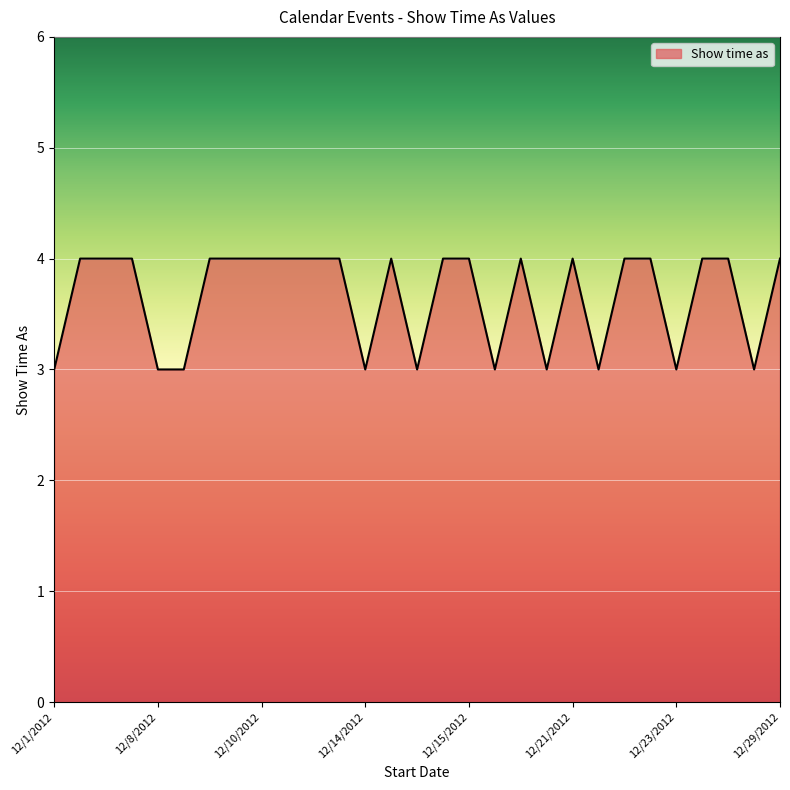

What is the maximum value shown in the chart?

4